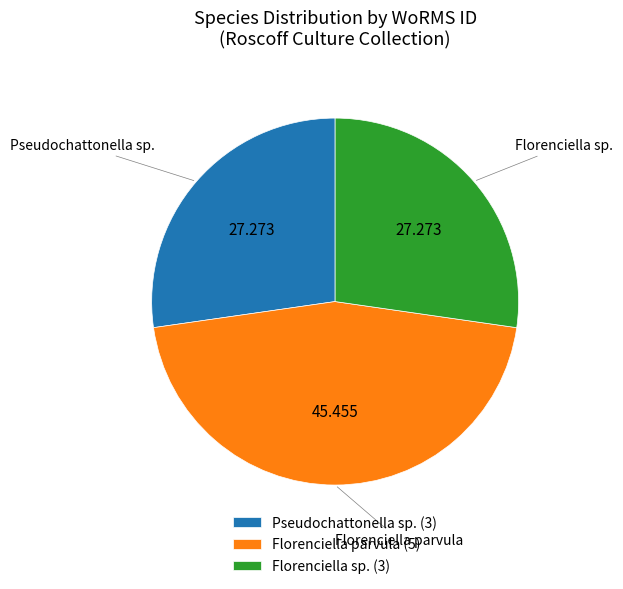

Which slice is the largest?

Florenciella parvula (5)